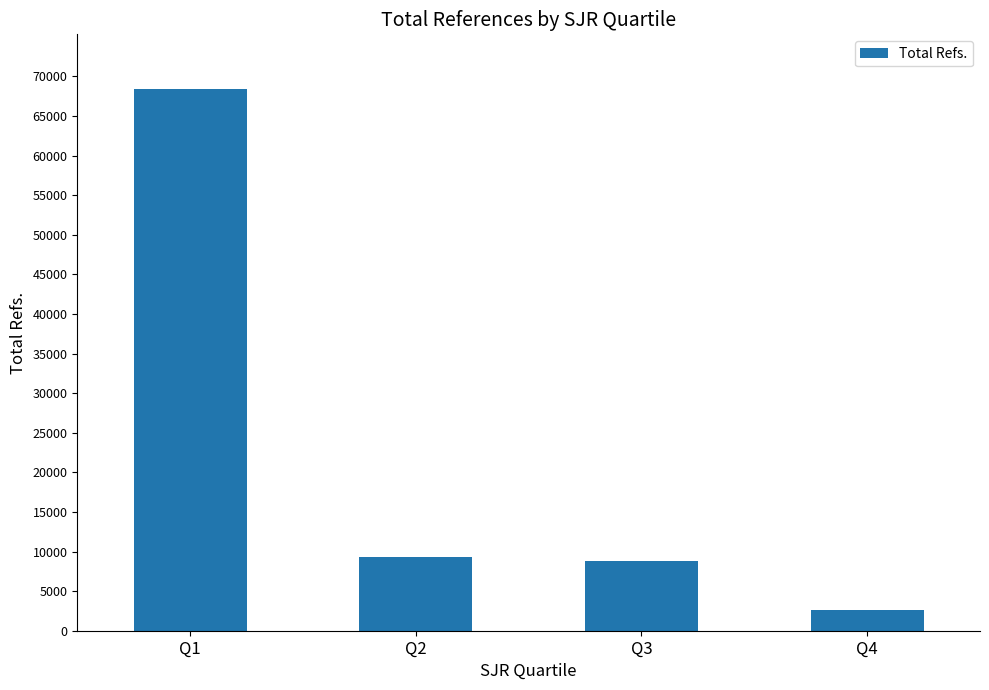

What is the value of the 4th bar from the left?

2567